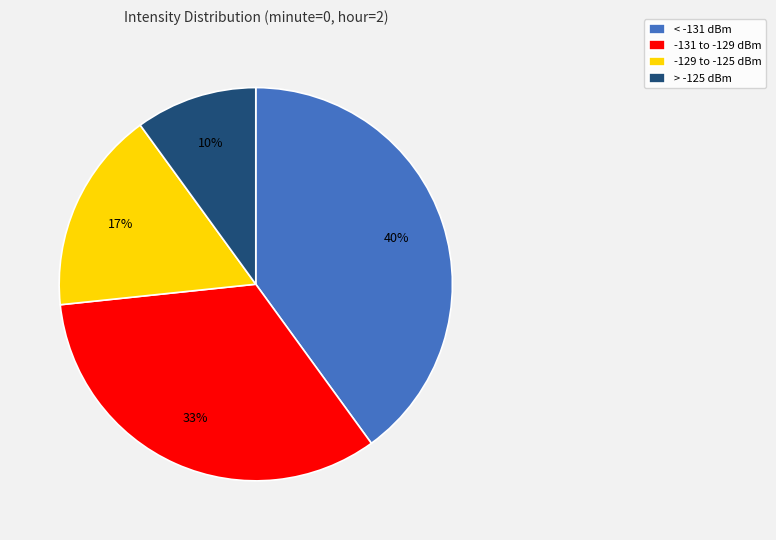

Does any single category account for the majority?

No